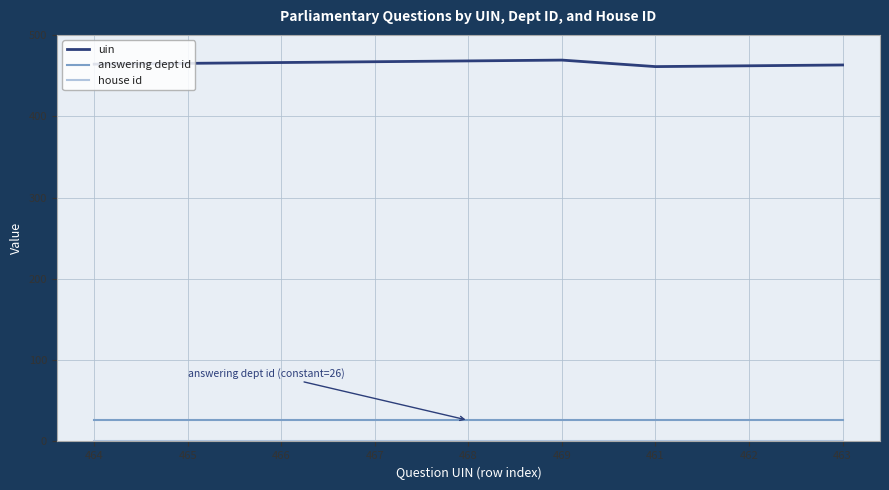

True or false: uin and answering dept id cross at least once.

False